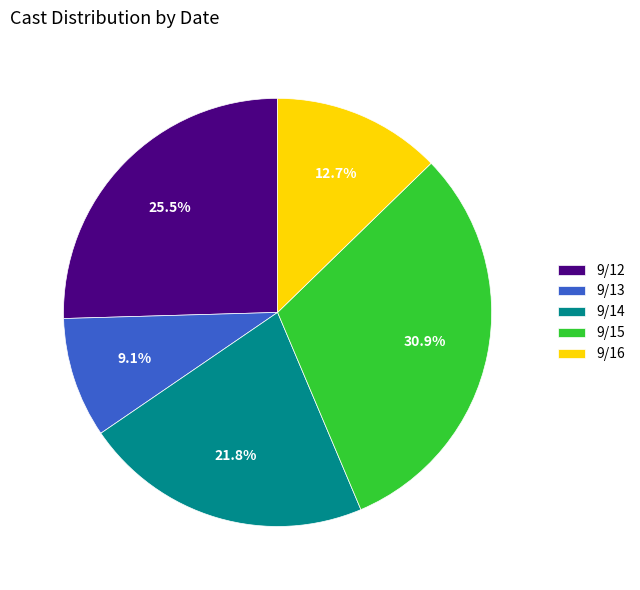

Which slice is the smallest?

9/13